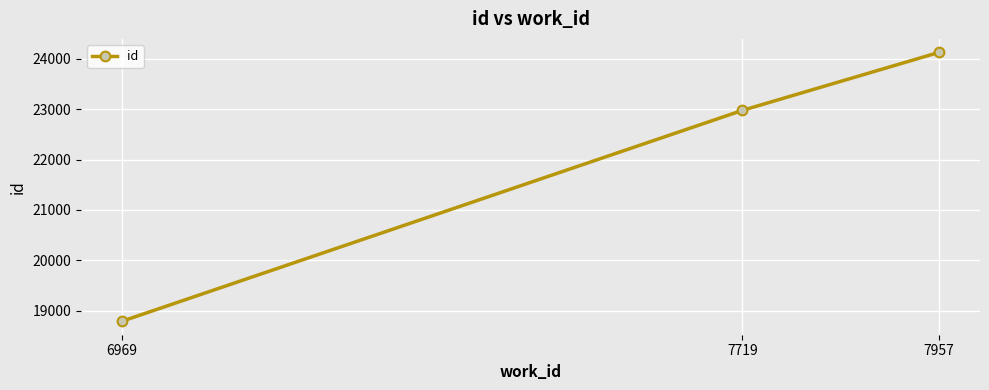

The chart shows a value of 22976 at 7719. True or false?

True